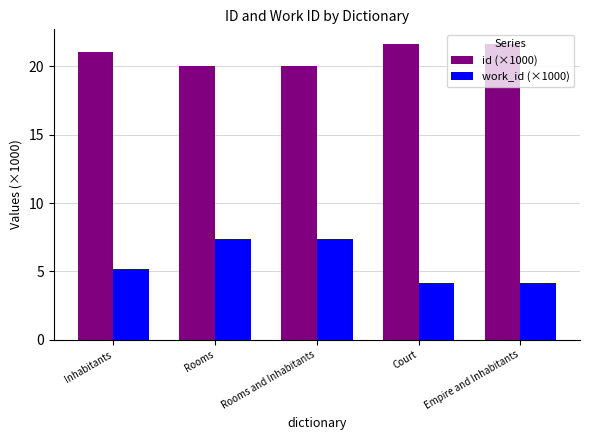

How many data points in work_id (×1000) are less than 5?

2